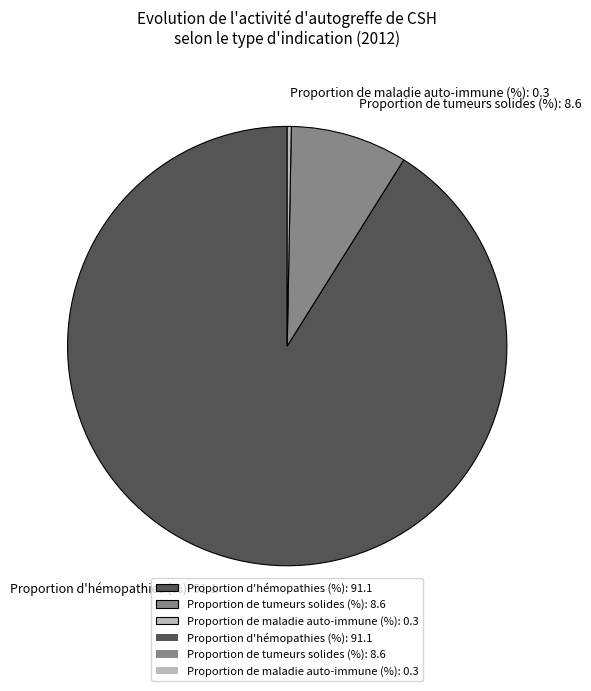

Is there a majority slice in this chart?

Yes